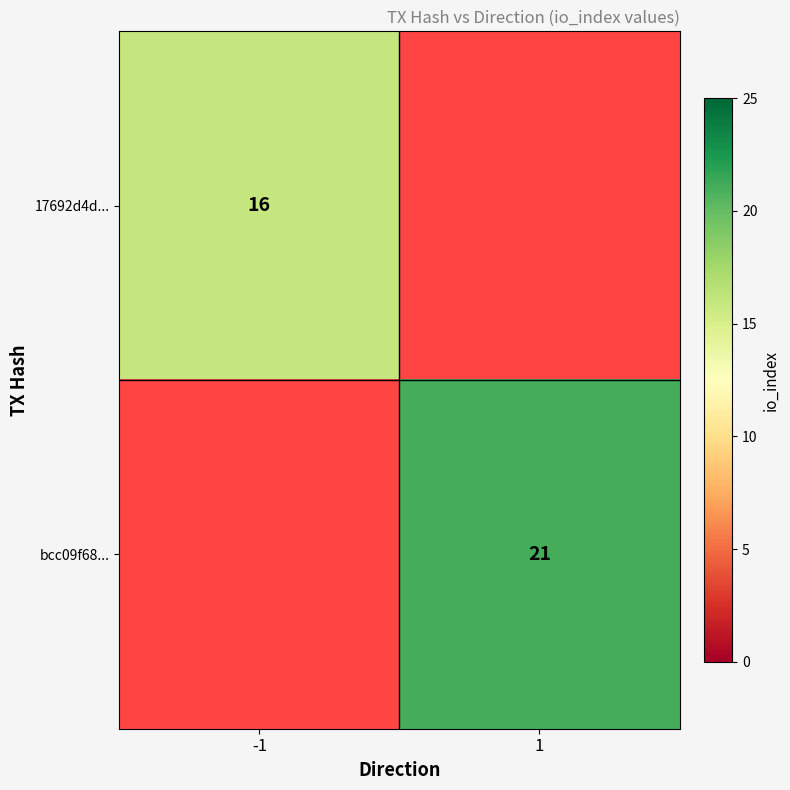

The 17692d4d... series shows 29 at -1. True or false?

False